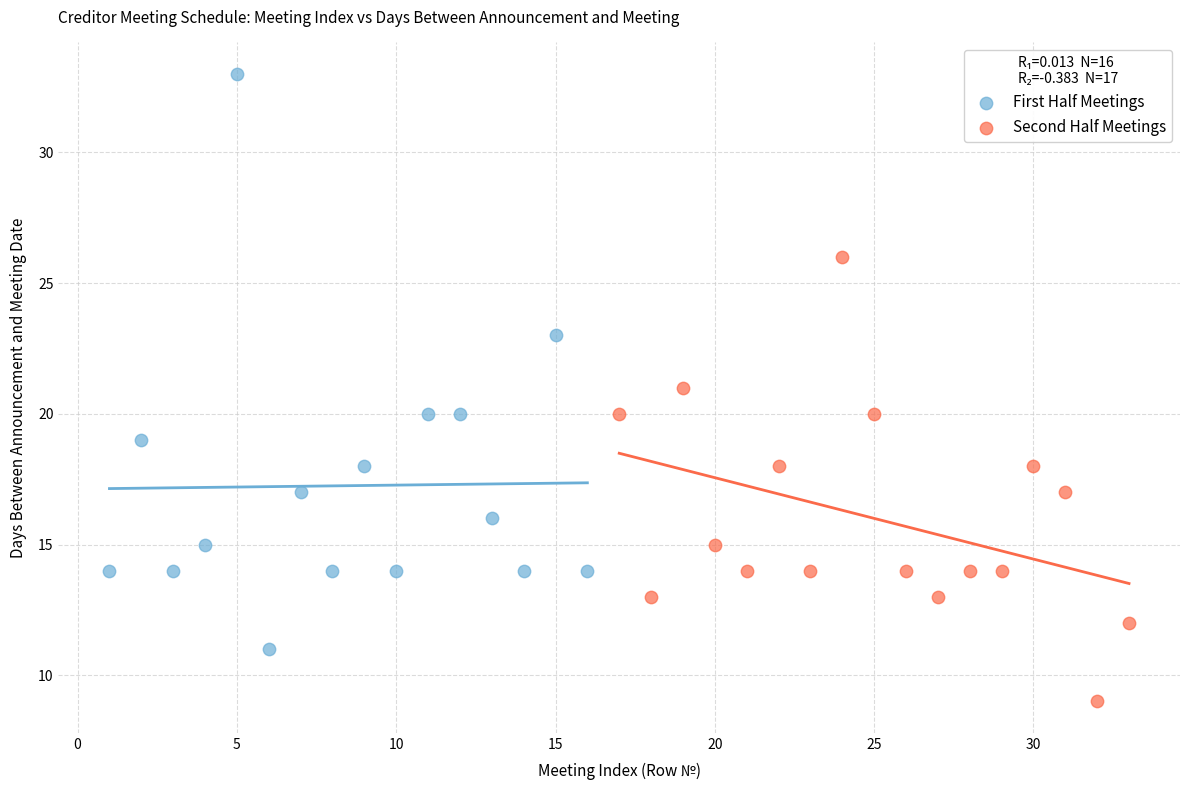

What are all the series names shown in the legend?

First Half Meetings, Second Half Meetings